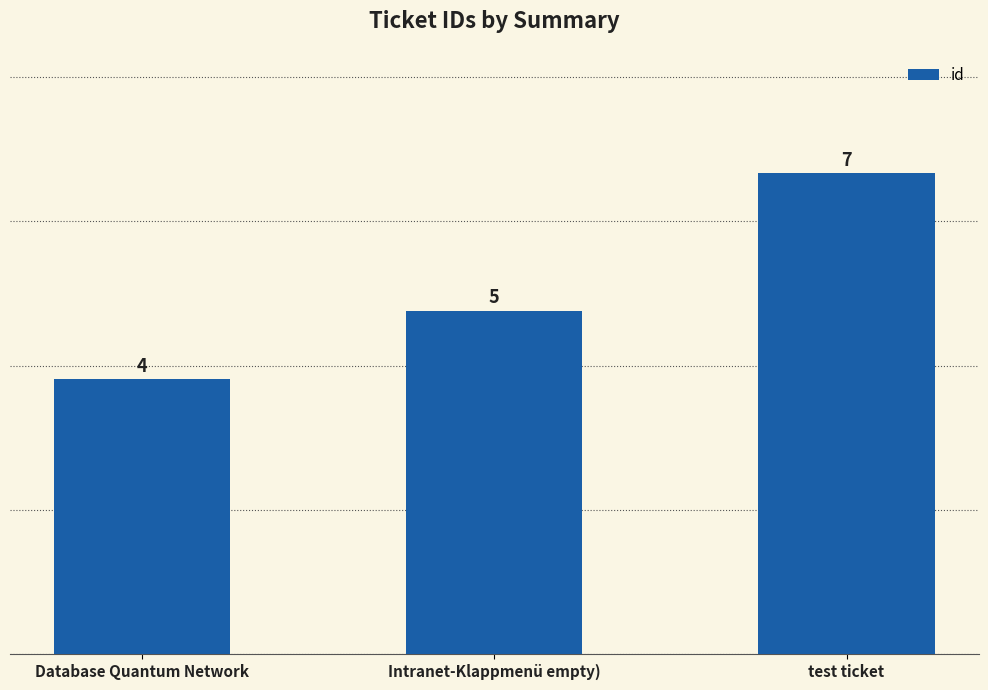

What is the minimum value shown in the chart?

4